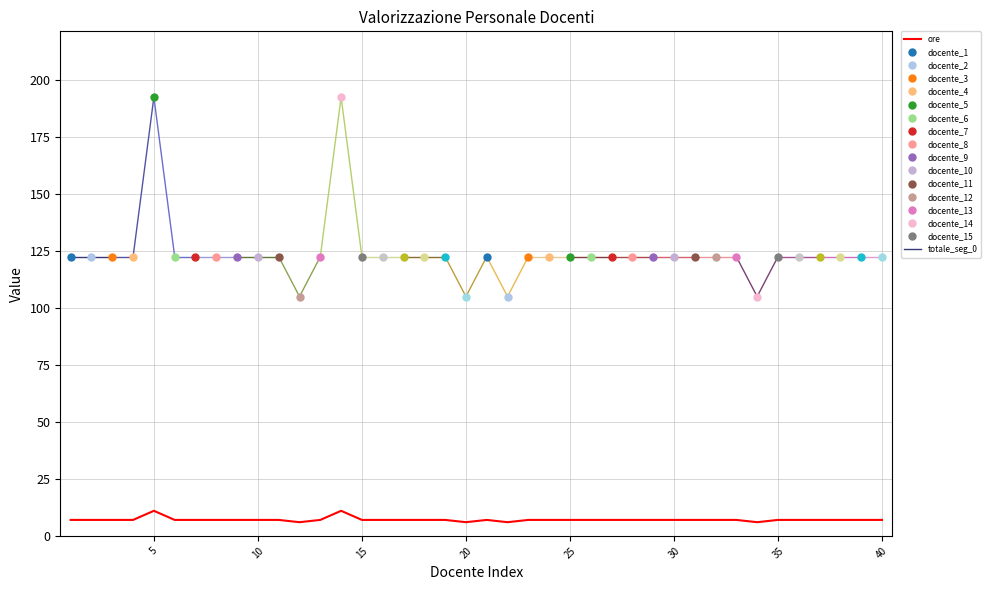

Is it true that ore equals 7 at 40?

True